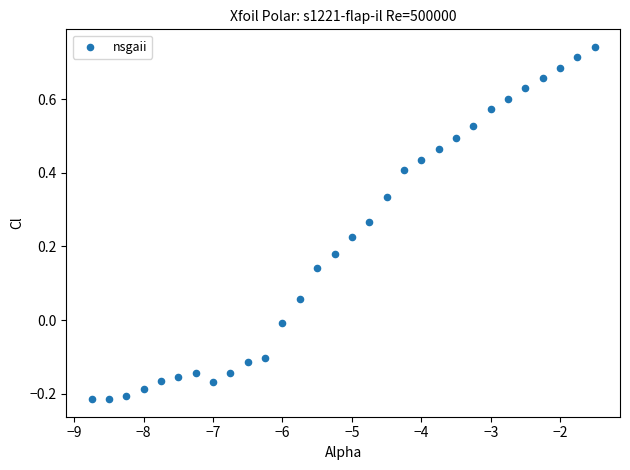

What is the range of X values (max minus min)?

7.2